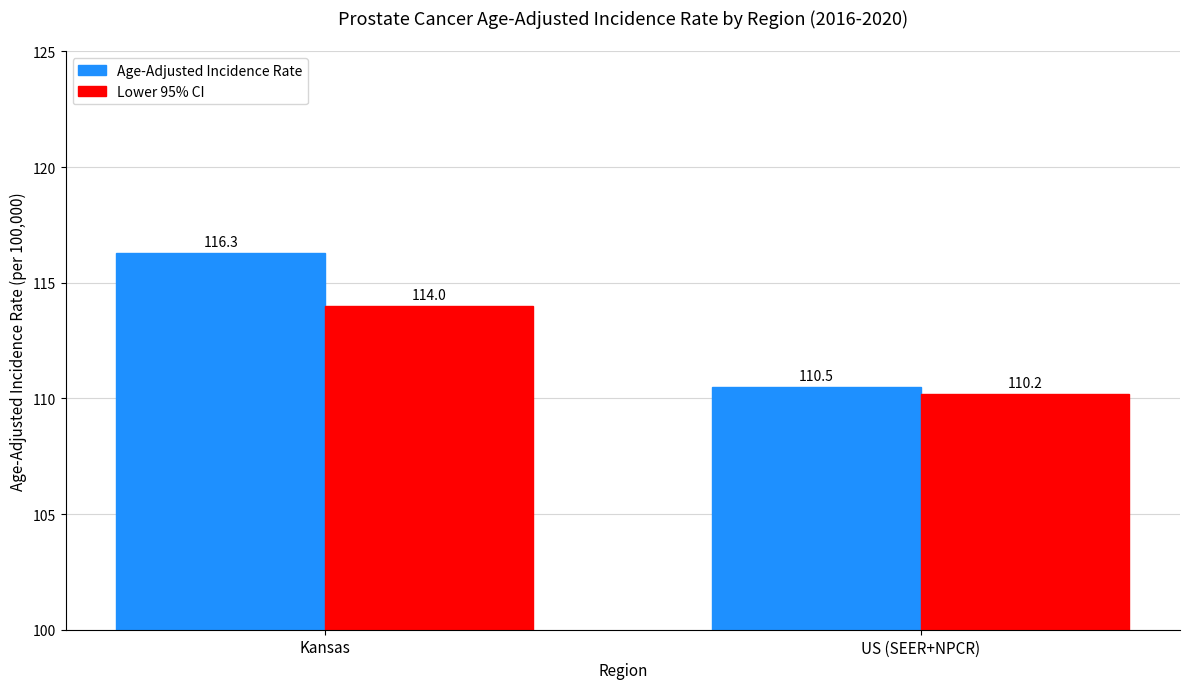

What is the difference between the maximum and minimum values in the Age-Adjusted Incidence Rate series?

5.8